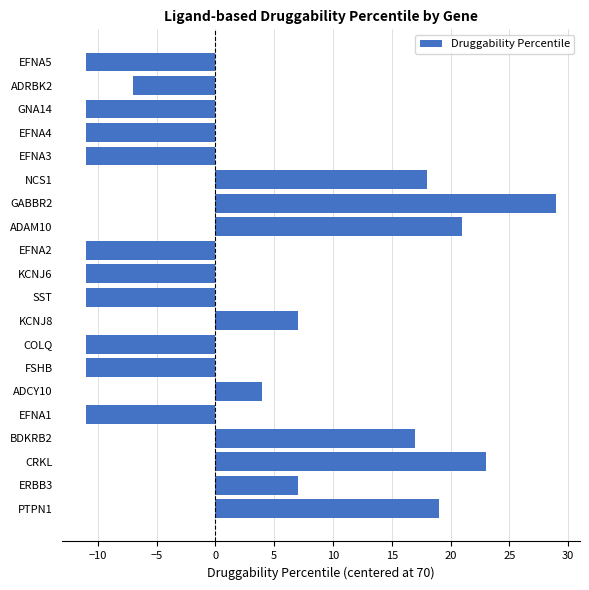

Reading bottom to top, what are all the values shown in this chart?

PTPN1=19	ERBB3=7	CRKL=23	BDKRB2=17	EFNA1=-11	ADCY10=4	FSHB=-11	COLQ=-11	KCNJ8=7	SST=-11	KCNJ6=-11	EFNA2=-11	ADAM10=21	GABBR2=29	NCS1=18	EFNA3=-11	EFNA4=-11	GNA14=-11	ADRBK2=-7	EFNA5=-11